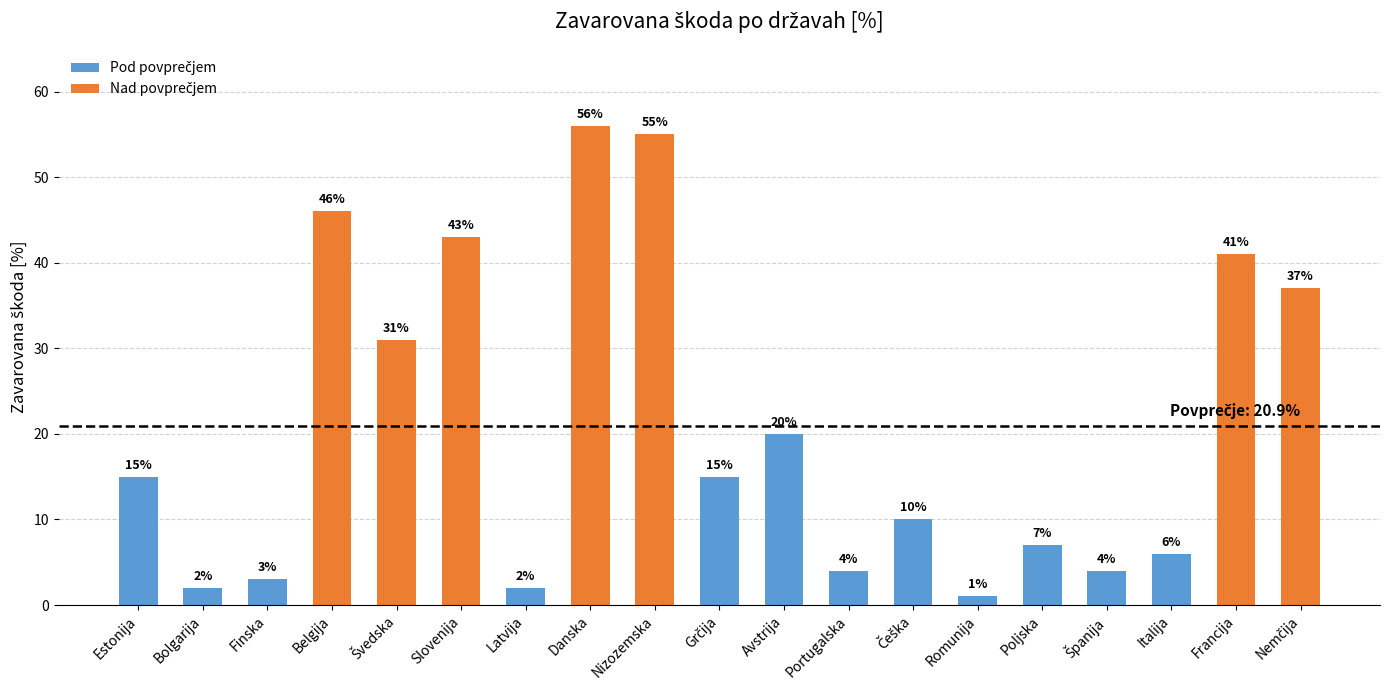

The chart shows a value of 6 at Portugalska. True or false?

False